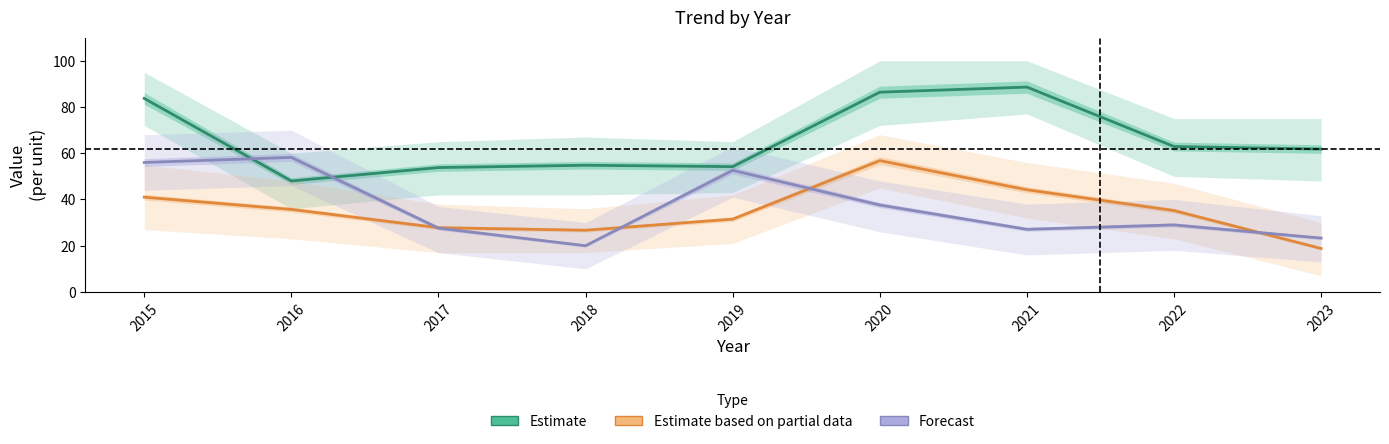

Rank the categories by Estimate based on partial data value from lowest to highest.

2023, 2018, 2017, 2019, 2022, 2016, 2015, 2021, 2020